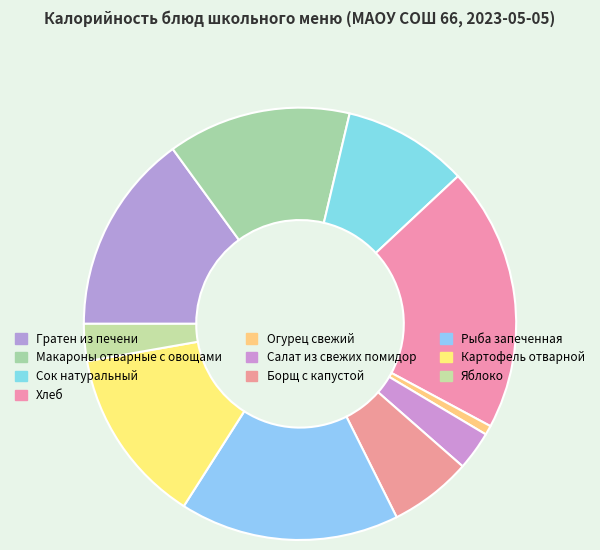

How many slices are in this pie chart?

10